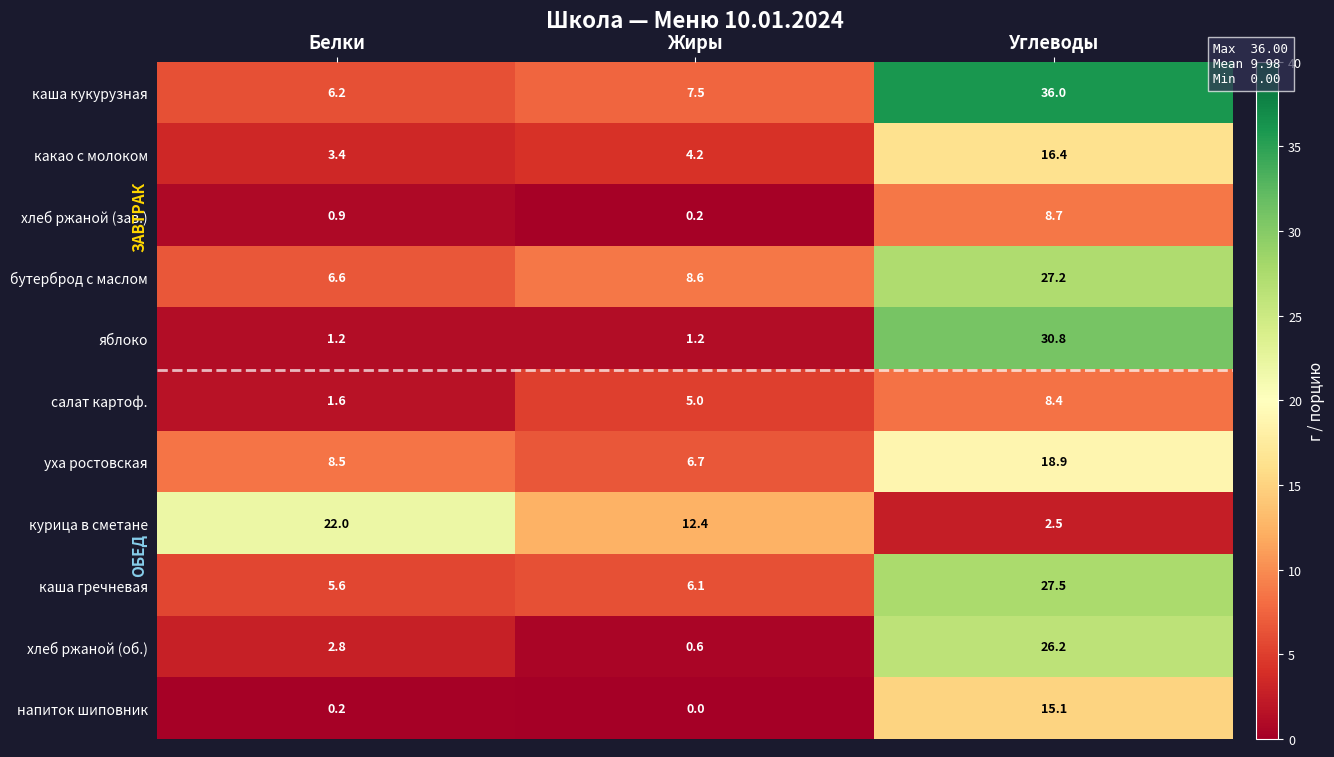

Which category has the lowest value across all series?

Жиры